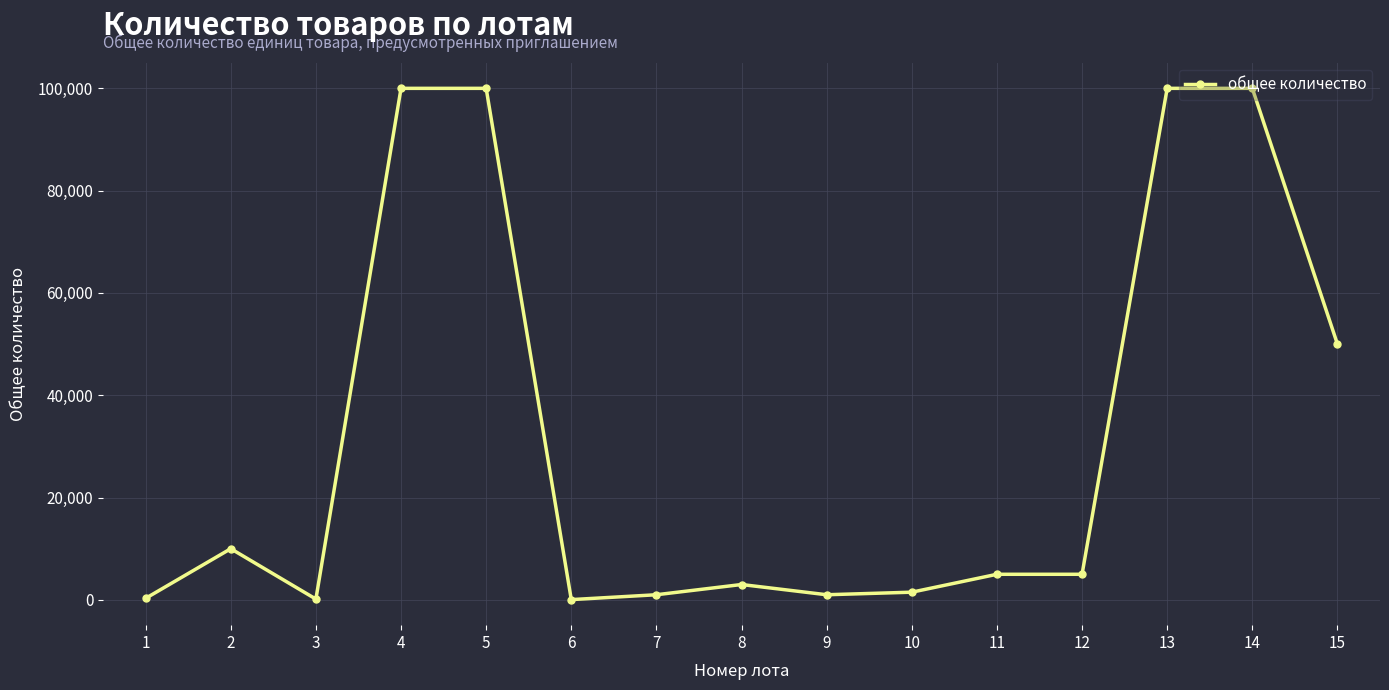

At which category does the data reach its first local peak?

2